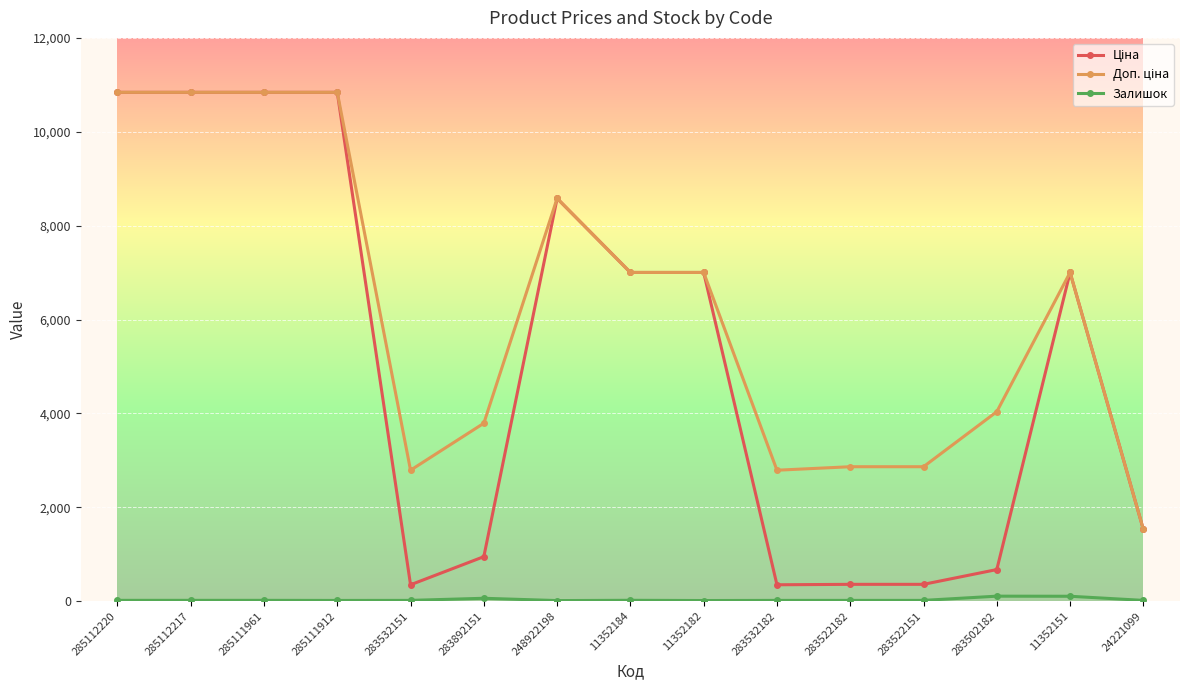

At how many categories does at least one series exceed 7863?

5